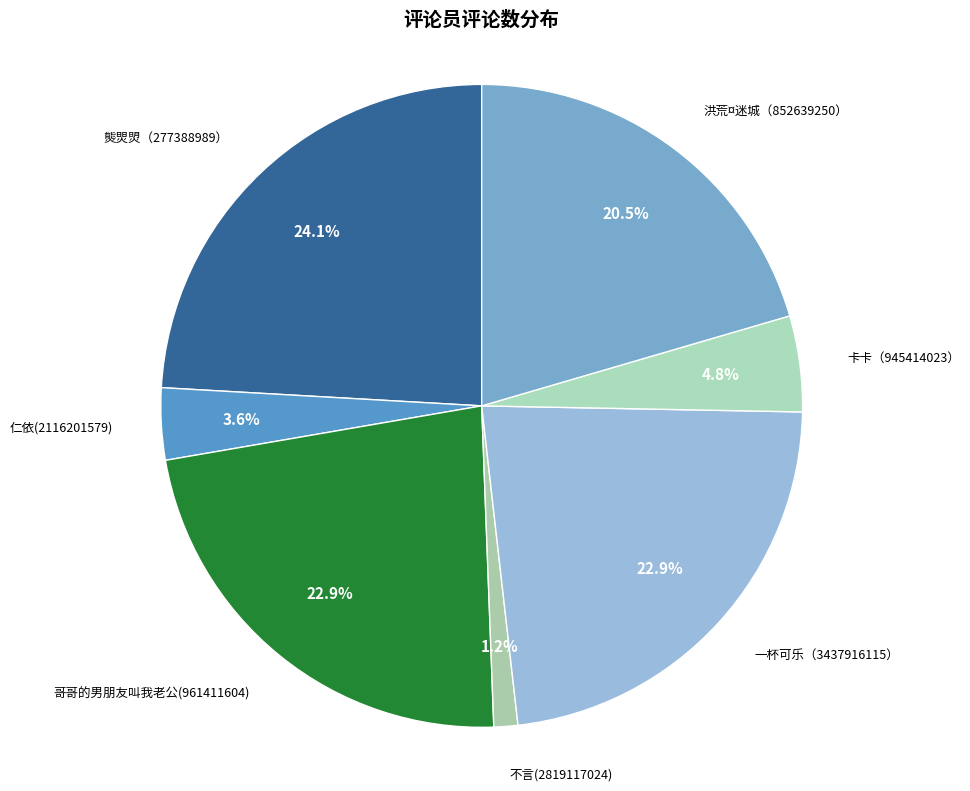

How many segments does this pie chart have?

7